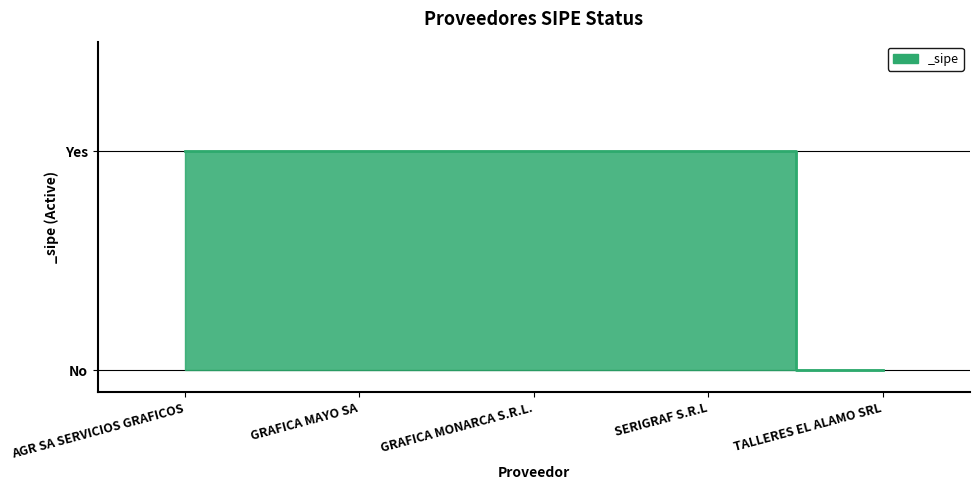

What is the difference between the maximum and minimum values?

1